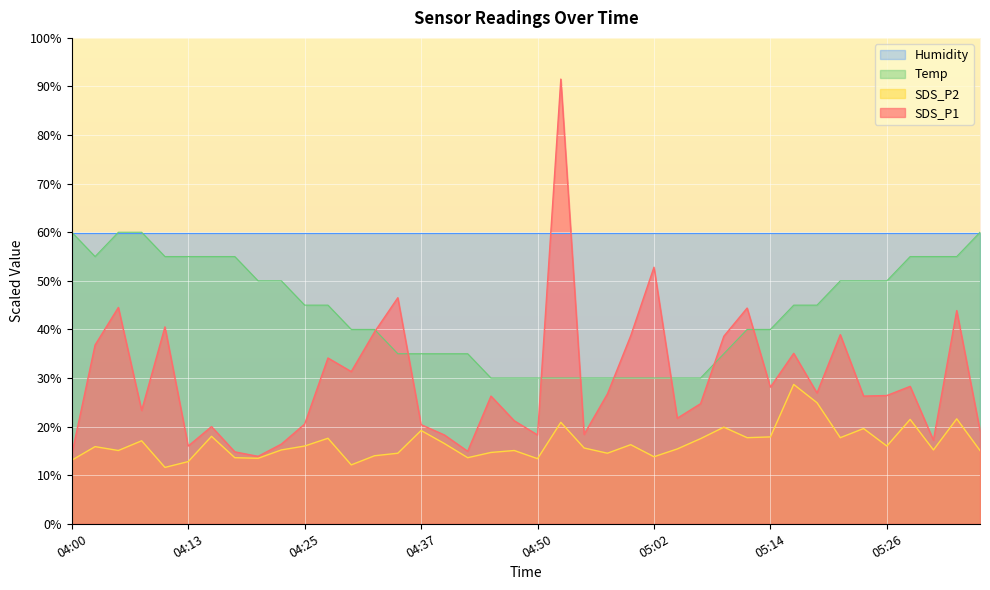

What are all the series names shown in the legend?

Humidity, Temp, SDS_P2, SDS_P1